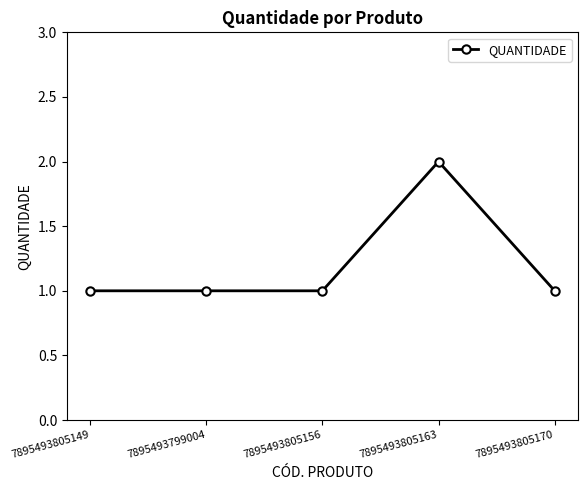

What is the ratio of the value at 7895493805156 to the value at 7895493805170?

1.0